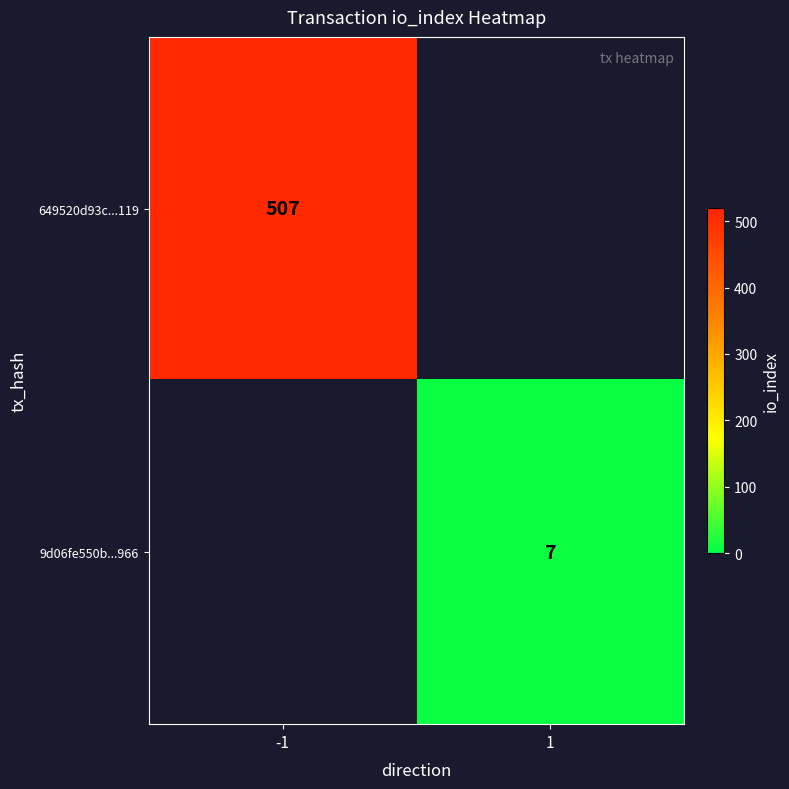

True or false: 9d06fe550b...966 has a value of 7 at 1.

True